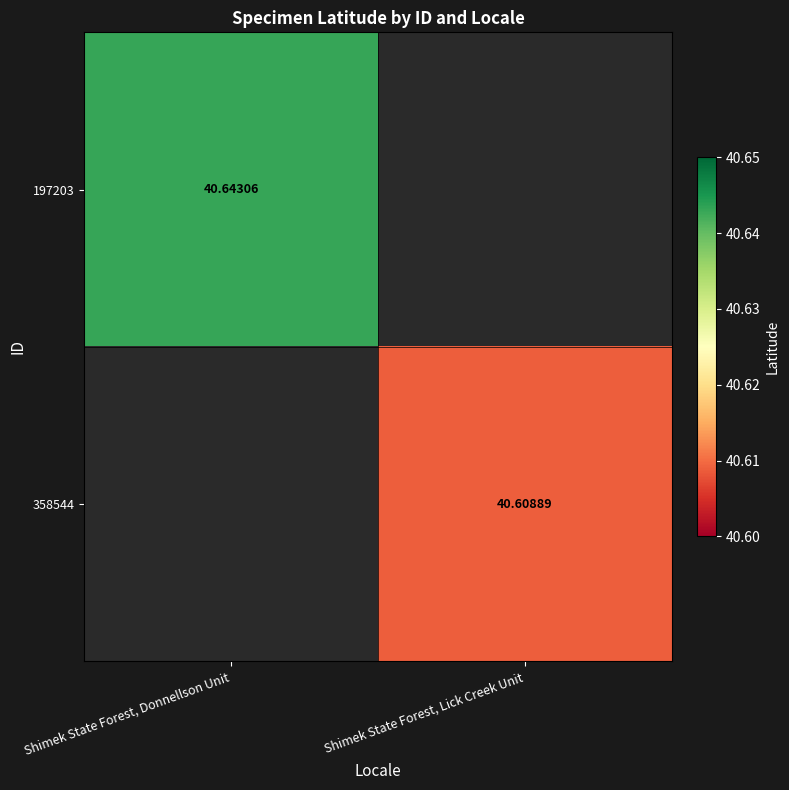

Is the value of 197203 at Shimek State Forest, Donnellson Unit greater than the value of 358544 at Shimek State Forest, Lick Creek Unit?

Yes